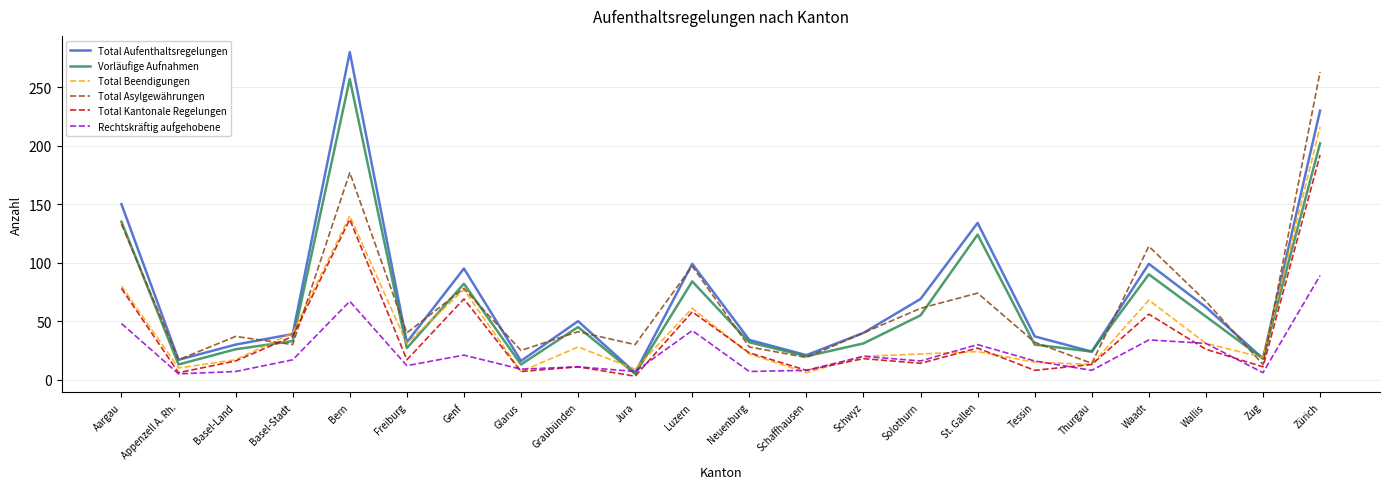

What position from the left is Schwyz?

14